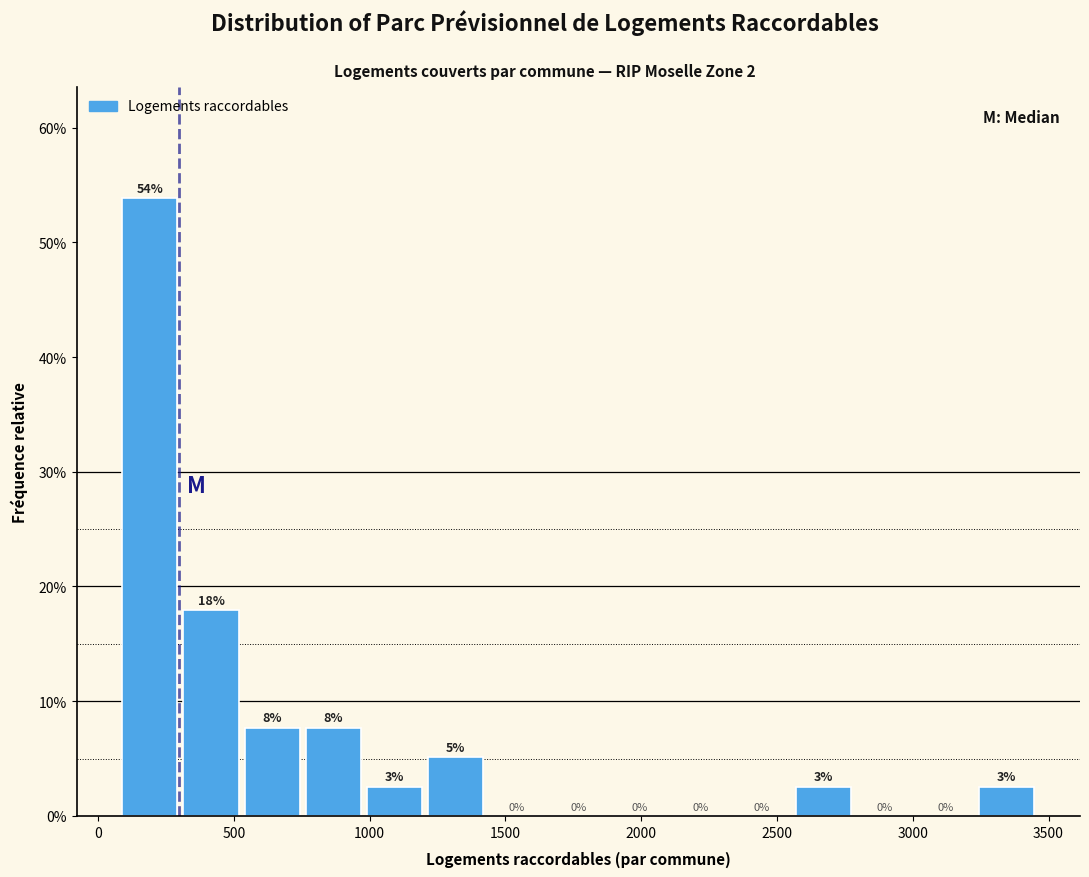

Over which range of the x-axis is the bar tallest?

100 to 300